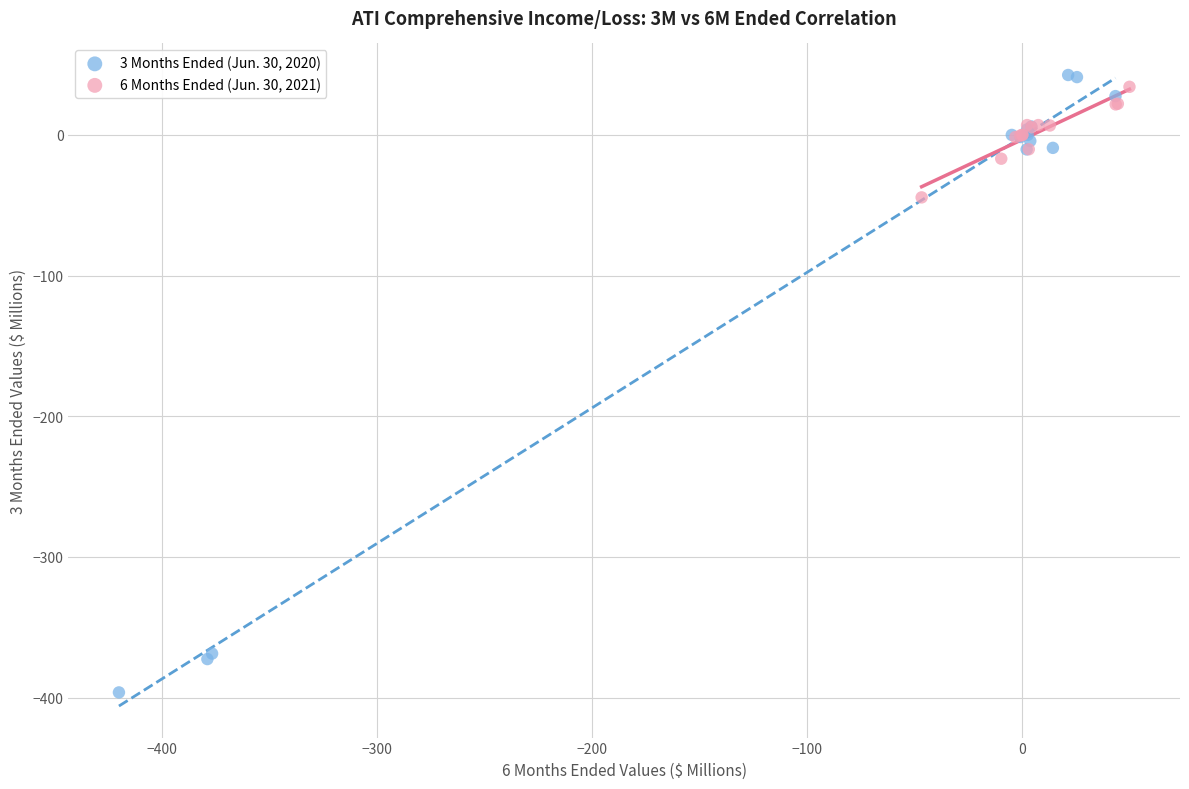

Which series reaches the minimum Y coordinate?

3 Months Ended (Jun. 30, 2020)